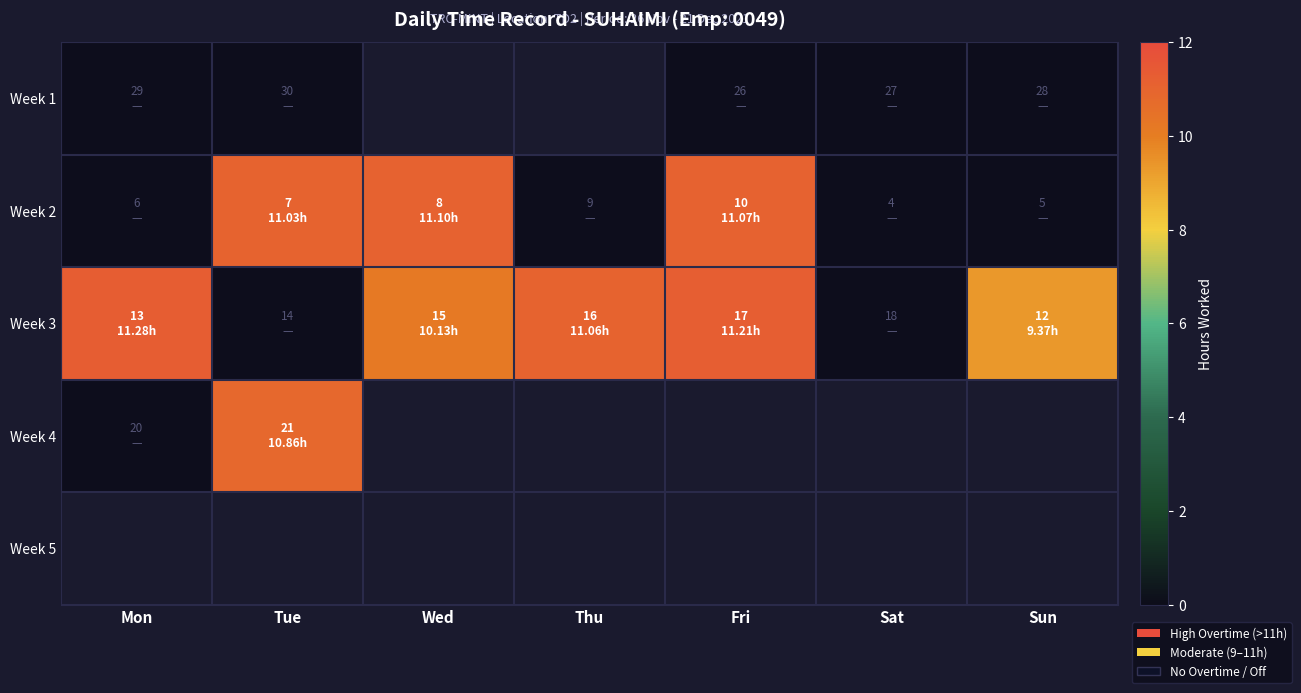

Between Tue and Sat, which series saw the biggest shift?

Week 2